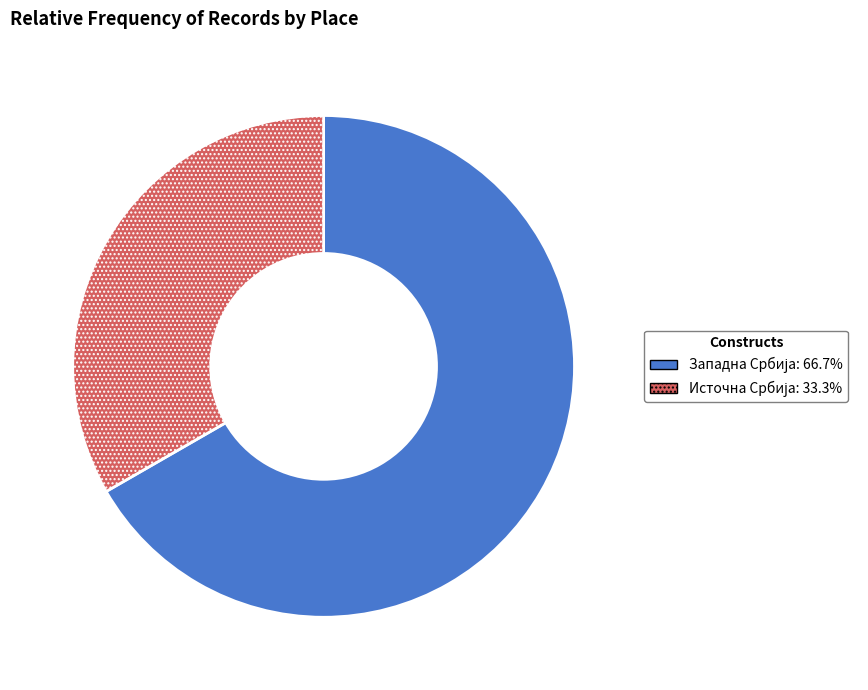

Is there any slice that represents more than half of the pie?

Yes